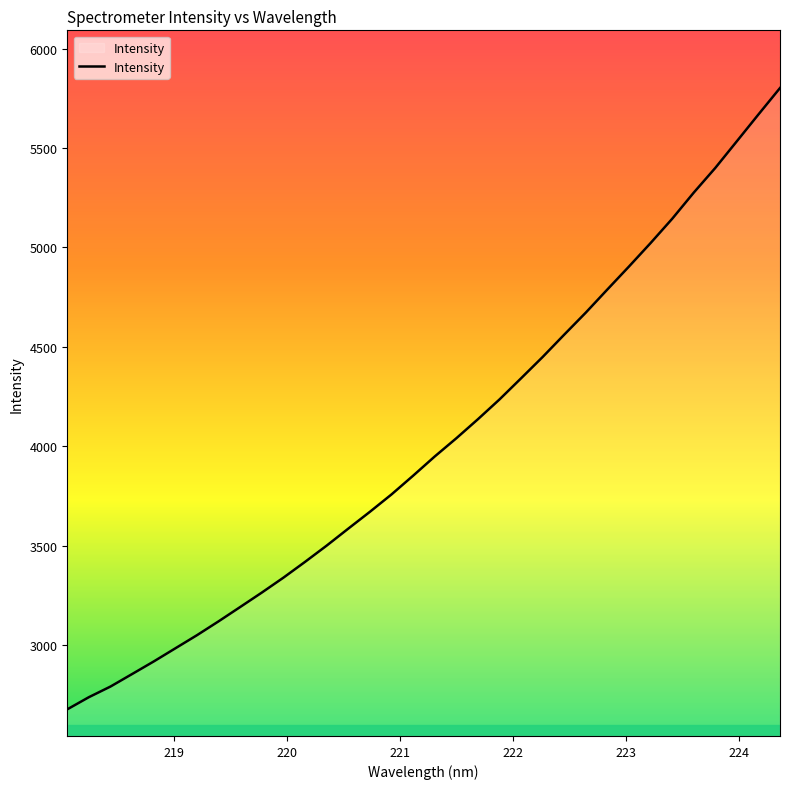

Reading left to right, what are all the values shown in this chart?

2677.8	2738.9	2792.4	2855.3	2918.5	2984.6	3050.6	3120.3	3192.3	3264.8	3339.9	3419.2	3500.9	3586.3	3670.8	3758.1	3852.2	3948.8	4040.3	4136.1	4235.6	4341.9	4449.2	4561.5	4672.4	4788.7	4904.0	5021.8	5143.7	5275.2	5399.6	5533.8	5668.3	5801.3